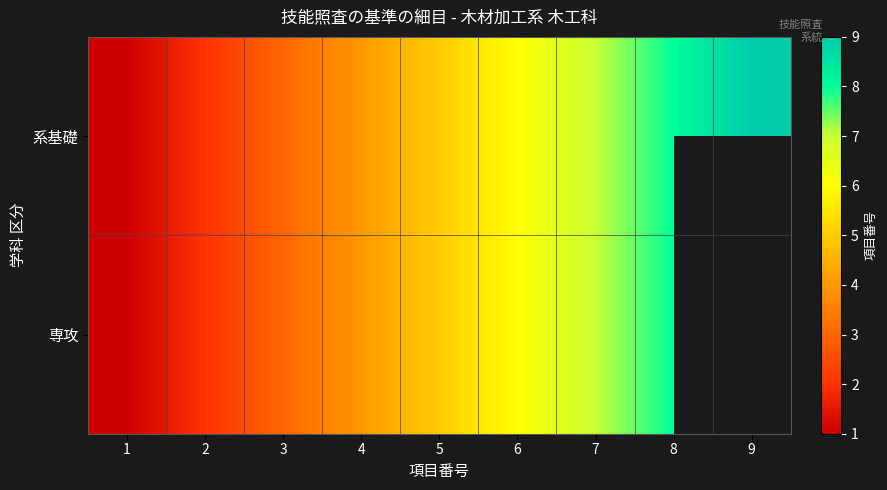

Which series changed the most between 4 and 5?

系基礎